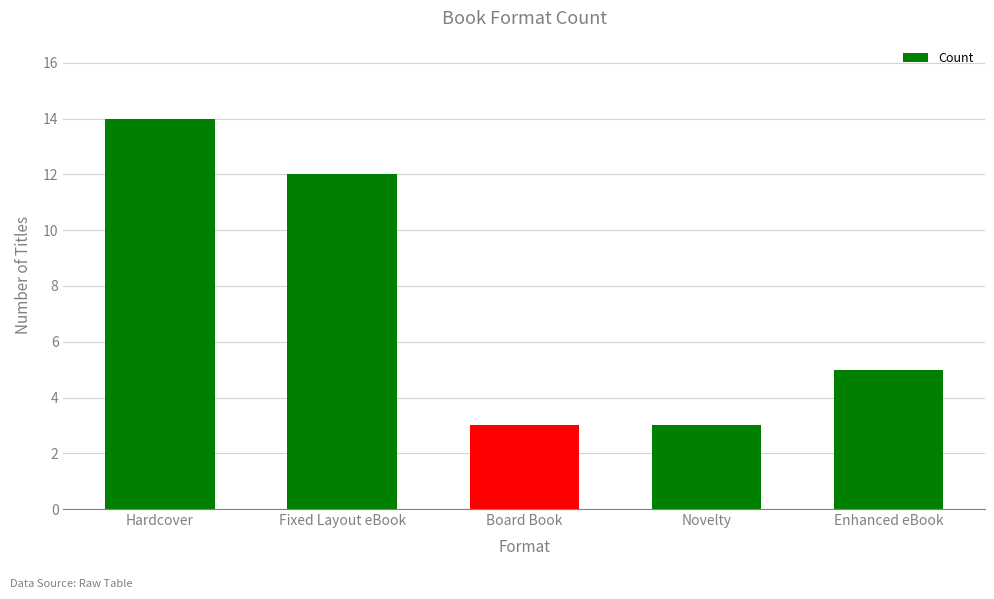

What is the smallest value displayed?

3